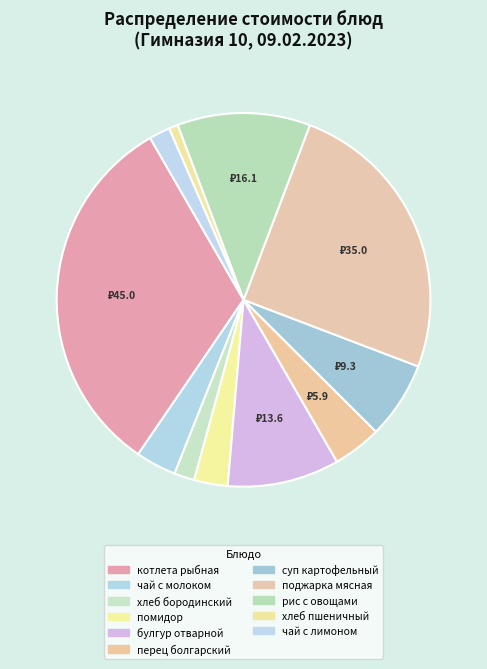

Rank the categories by value from lowest to highest.

хлеб пшеничный, хлеб бородинский, чай с лимоном и сахаром, помидор в нарезке, чай с молоком и сахаром, перец болгарский в нарезке, суп картофельный с макаронными изделиями, булгур отварной, рис с овощами, поджарка мясная, котлета рыбная из горбуши с морковью